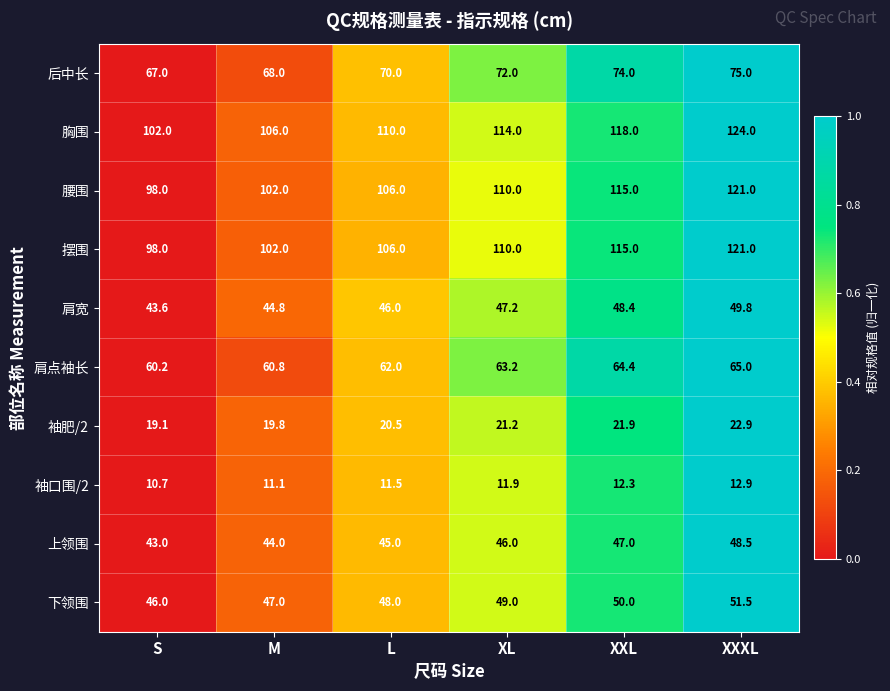

List the labels in order of 袖肥/2 value, smallest first.

S, M, L, XL, XXL, XXXL